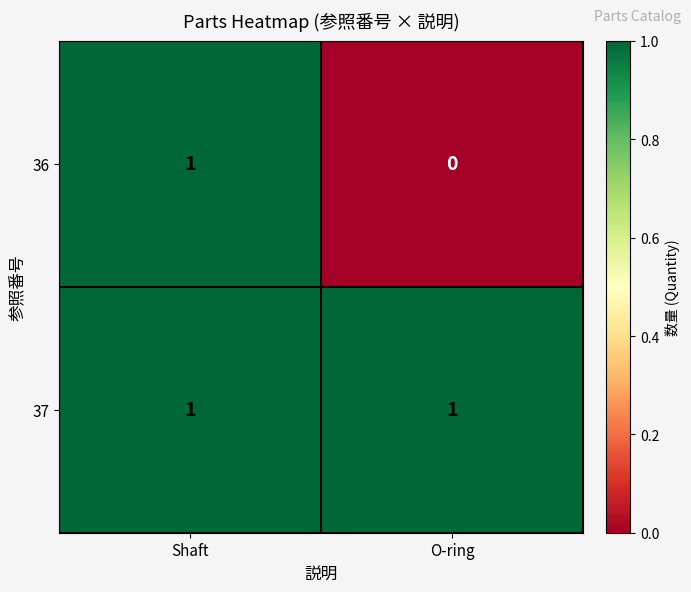

Where is 36 nearest to the value 0?

O-ring